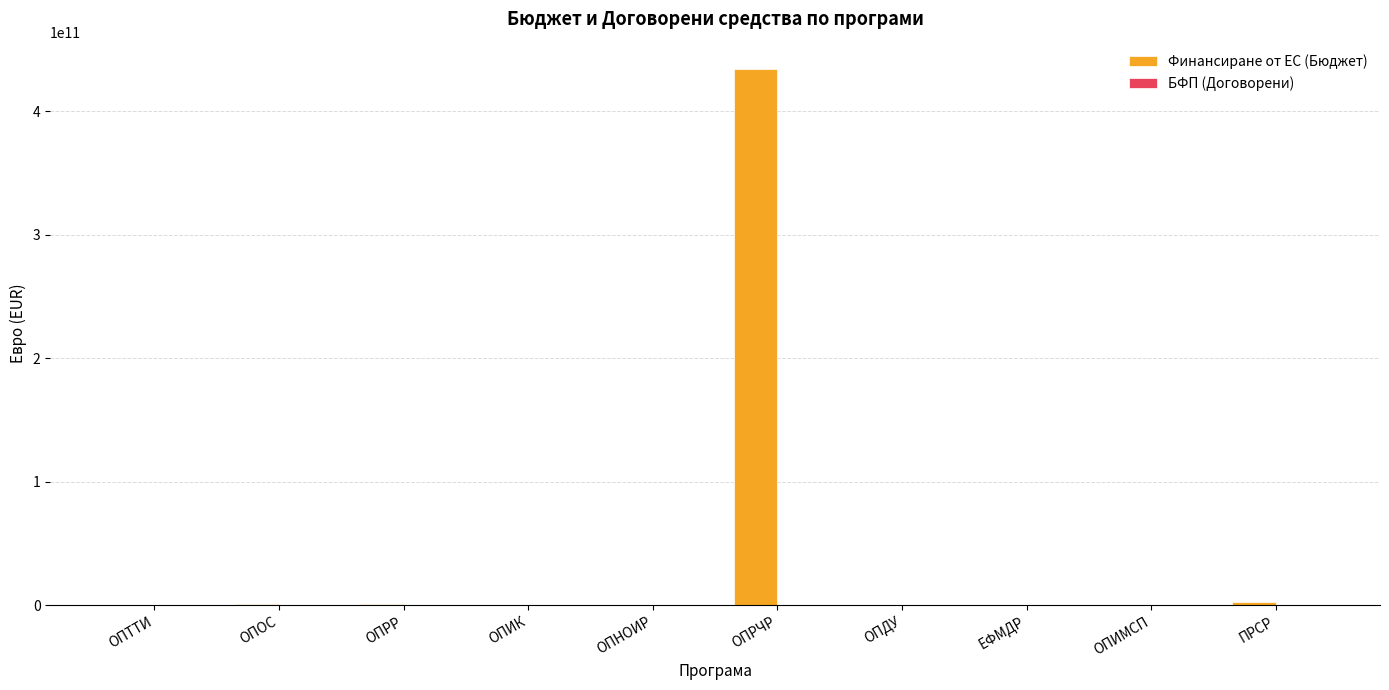

Which series has the largest total across all categories?

Финансиране от ЕС (Бюджет)